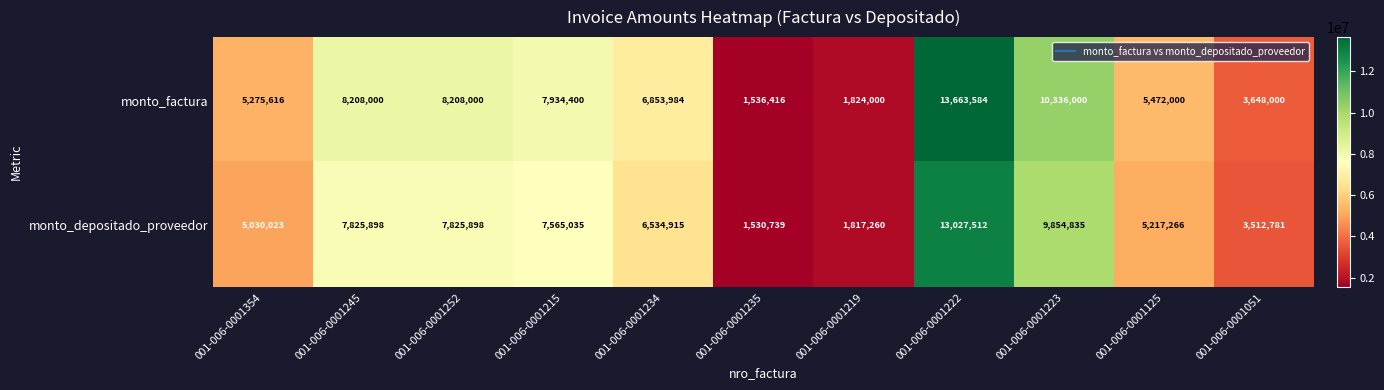

How many series are shown in this chart?

2